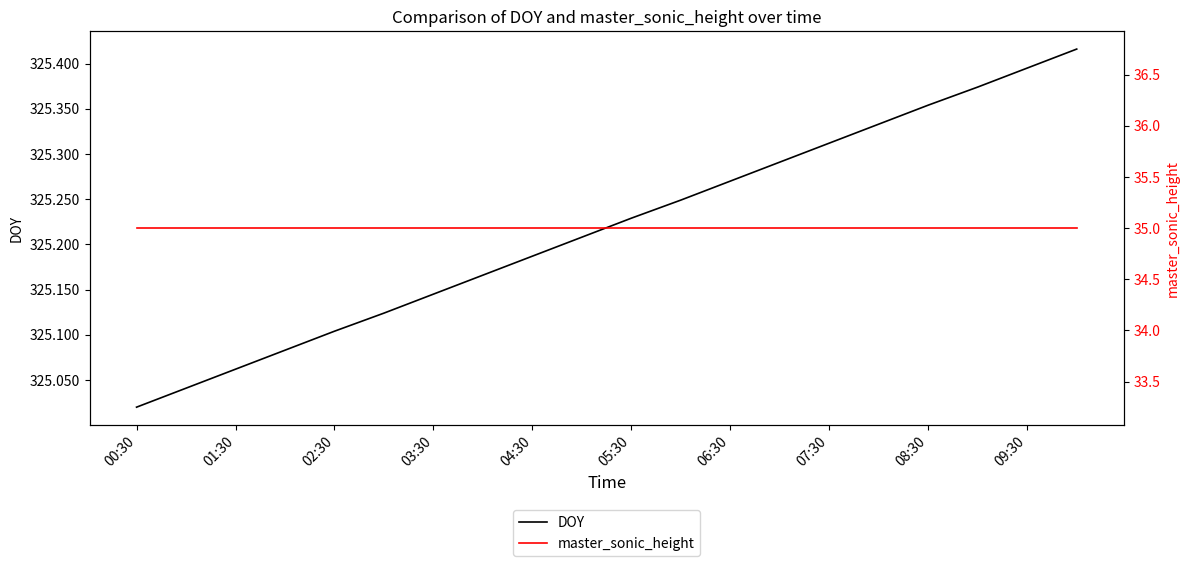

At which label does DOY reach its minimum?

00:30